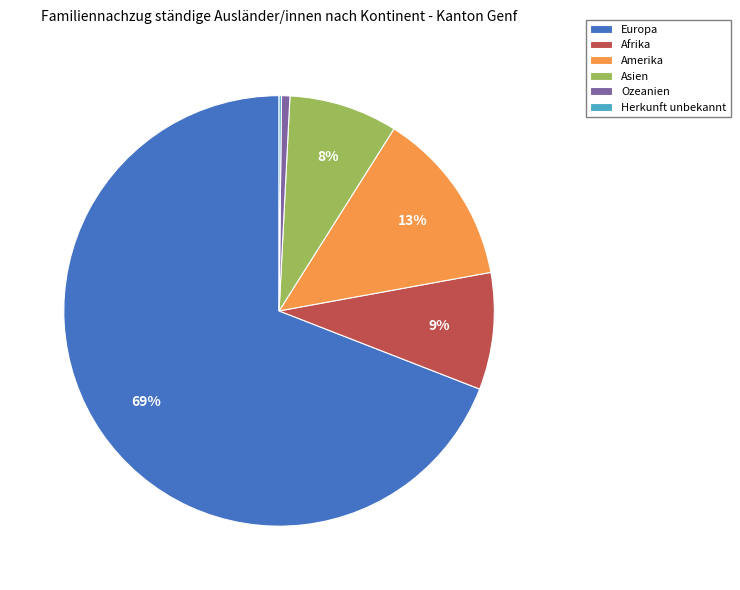

To the nearest percent, what is the difference between the largest and smallest slice percentages?

69%